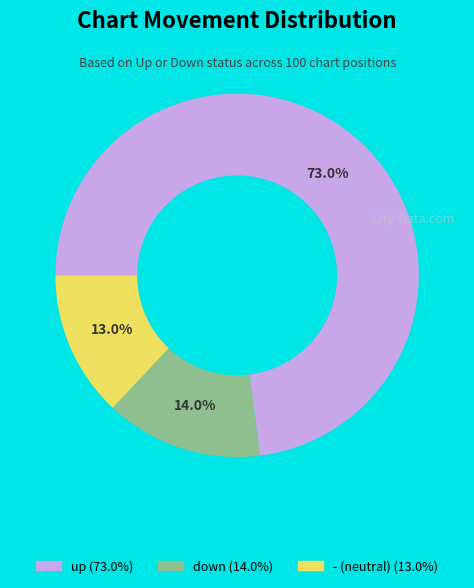

Combined, do up and down account for over 50%?

Yes